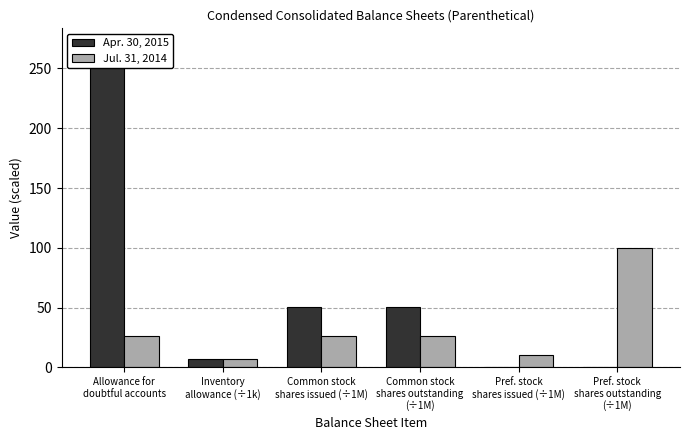

Are the bars grouped side by side (vs. stacked)?

Yes